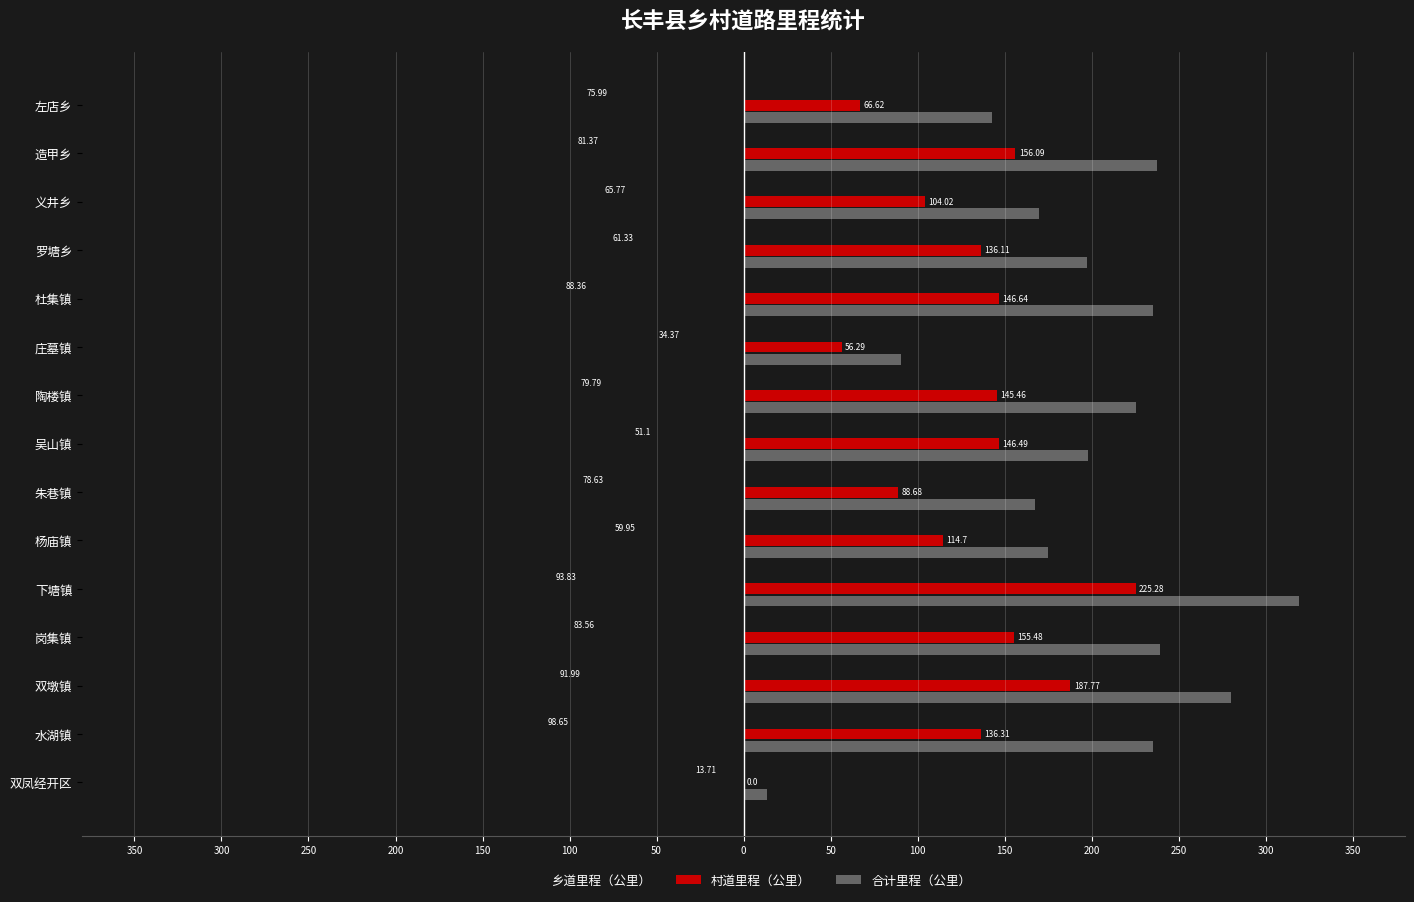

What are all the series names shown in the legend?

乡道里程（公里）, 村道里程（公里）, 合计里程（公里）